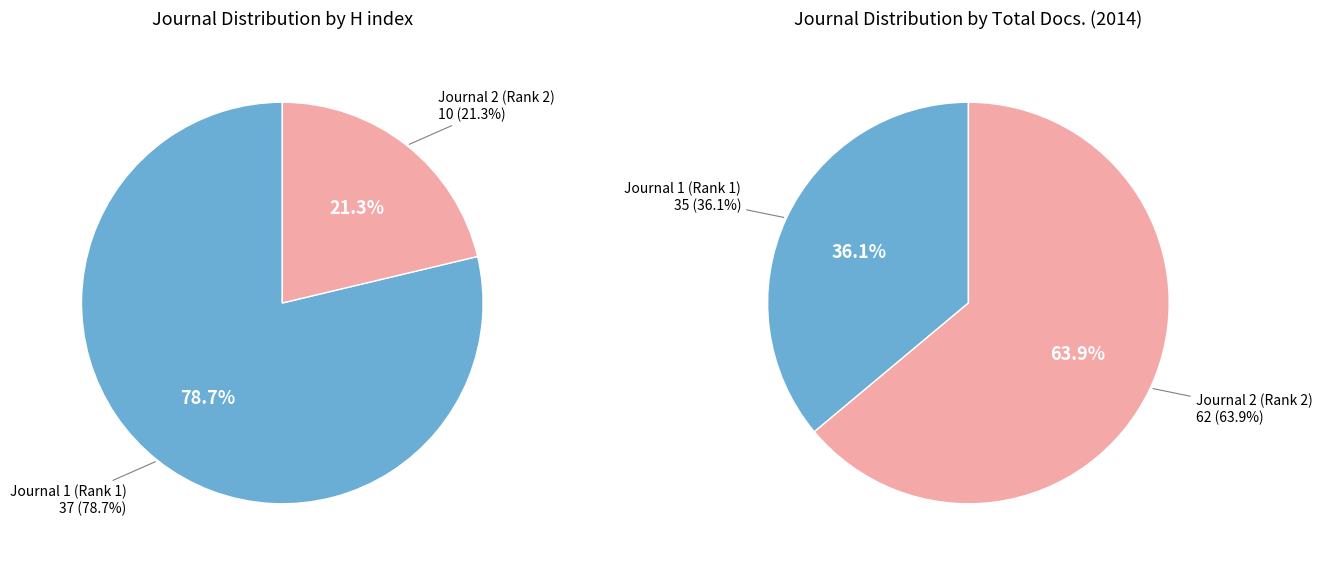

Is there any slice that represents more than half of the pie?

Yes